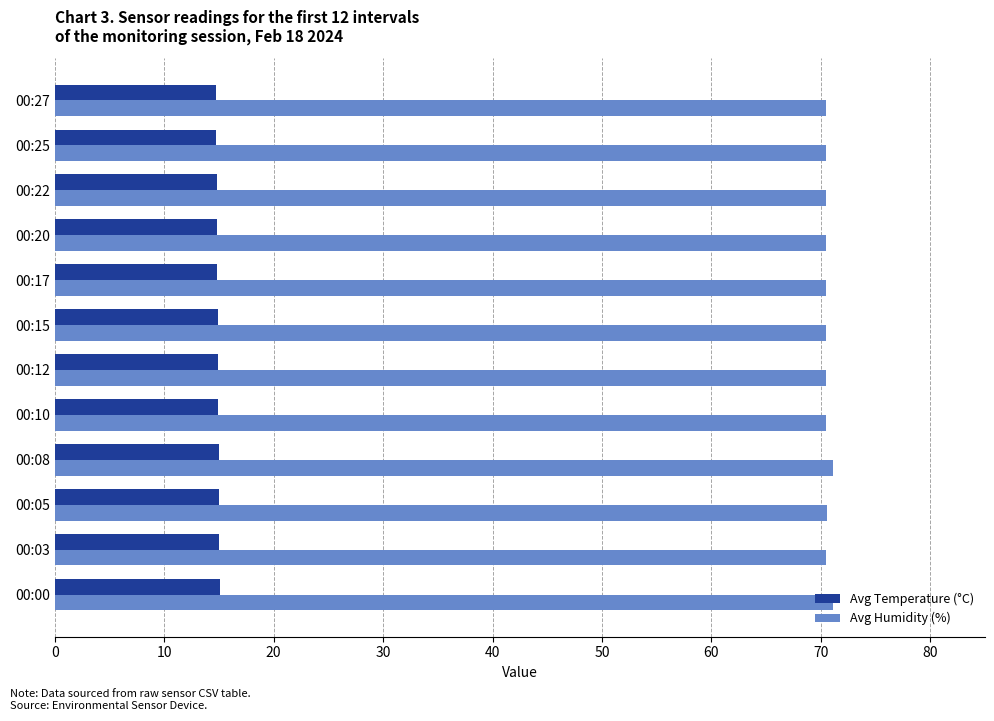

What is the difference between the highest and lowest values at 00:22?

55.7